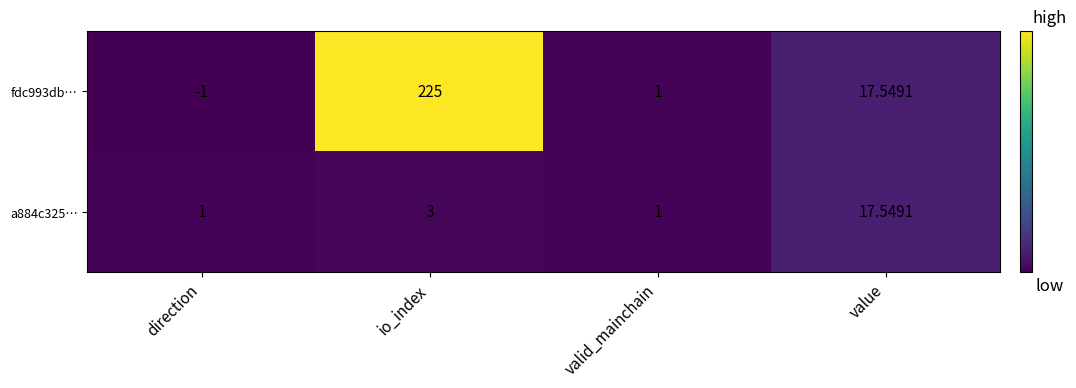

Which series has the largest range (max minus min)?

fdc993db…